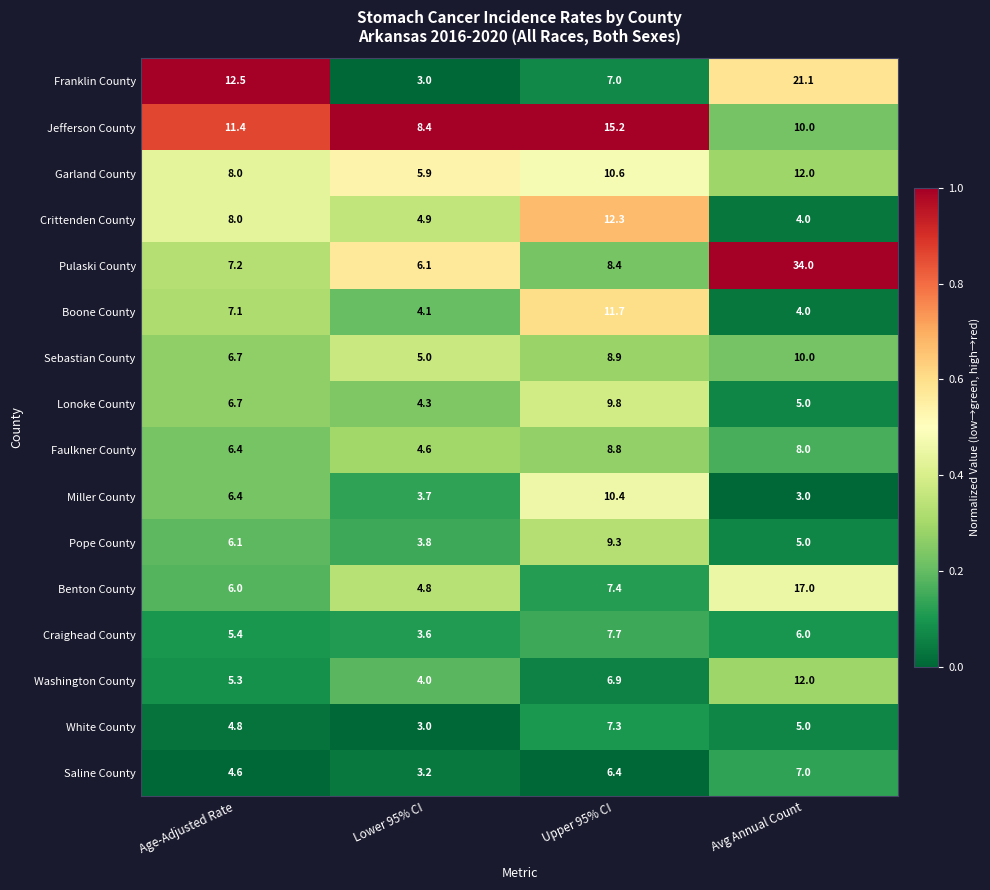

Which category has the highest value in the Benton County series?

Avg Annual Count